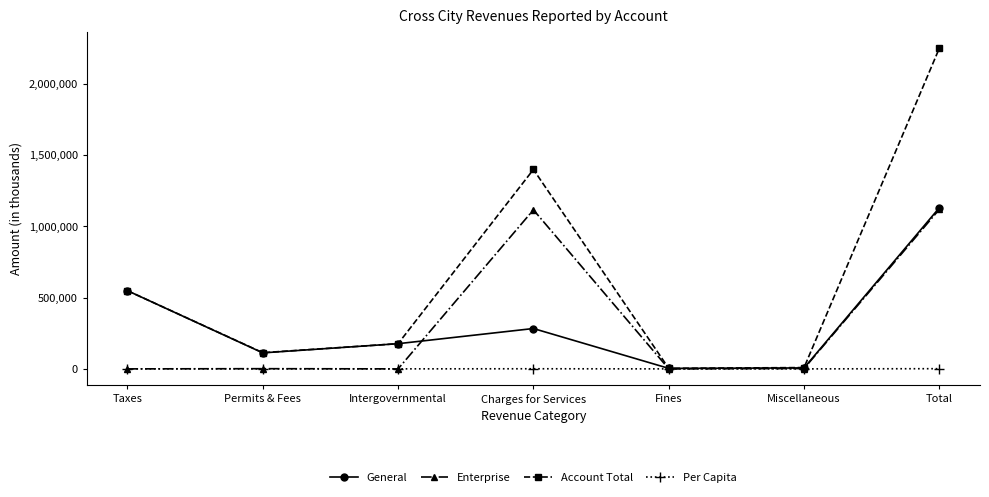

Is it true that Enterprise equals -392635.2 at Taxes?

False